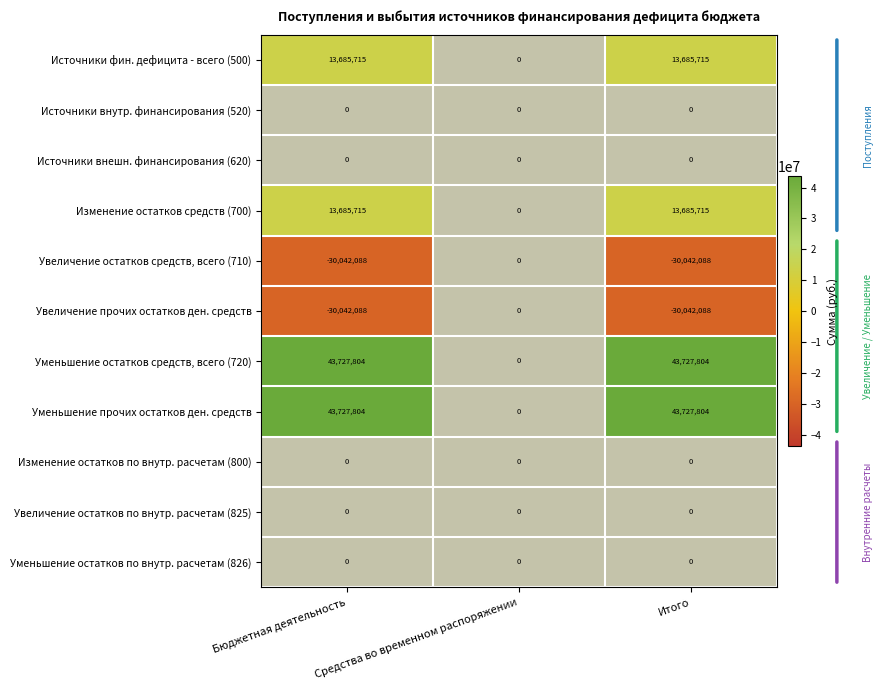

True or false: Источники фин. дефицита - всего (500) has a value of 13685715.2 at Бюджетная деятельность.

True